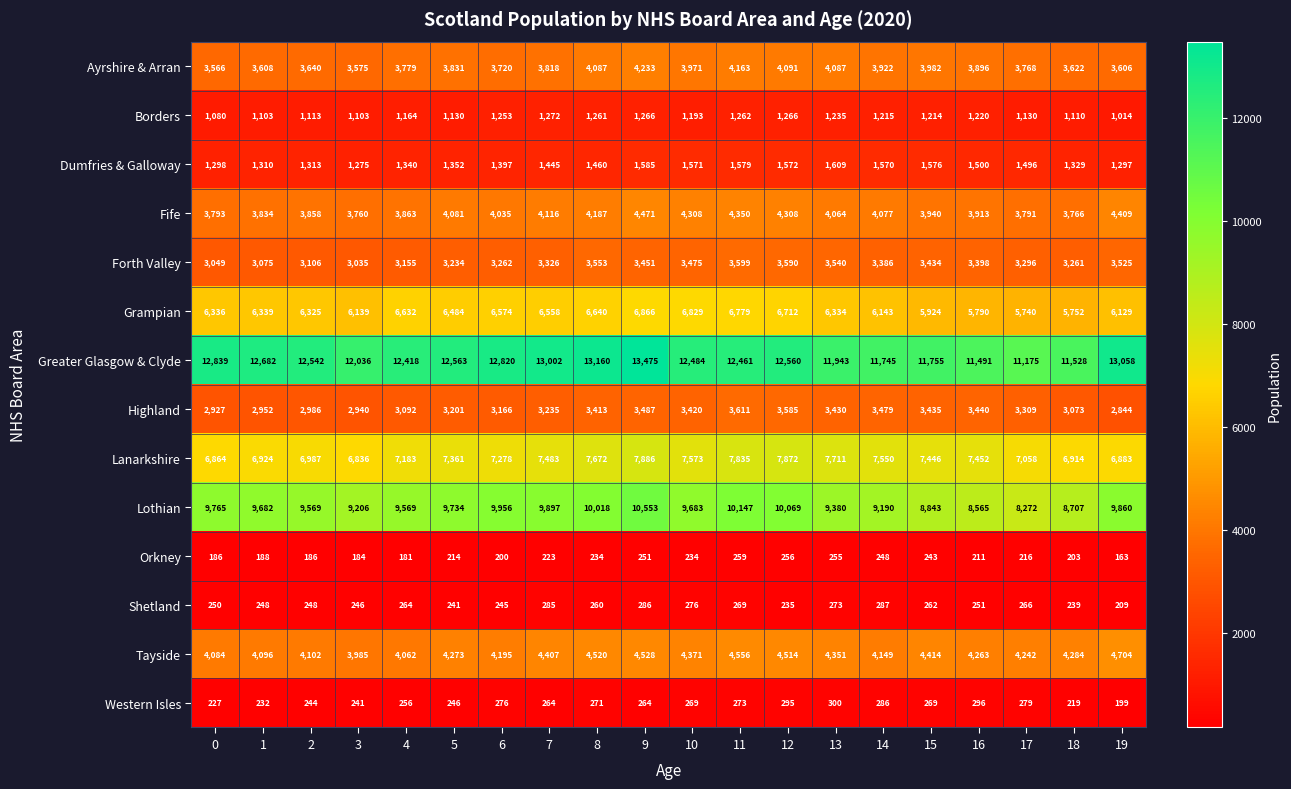

Where does the Western Isles series first go above 269?

6